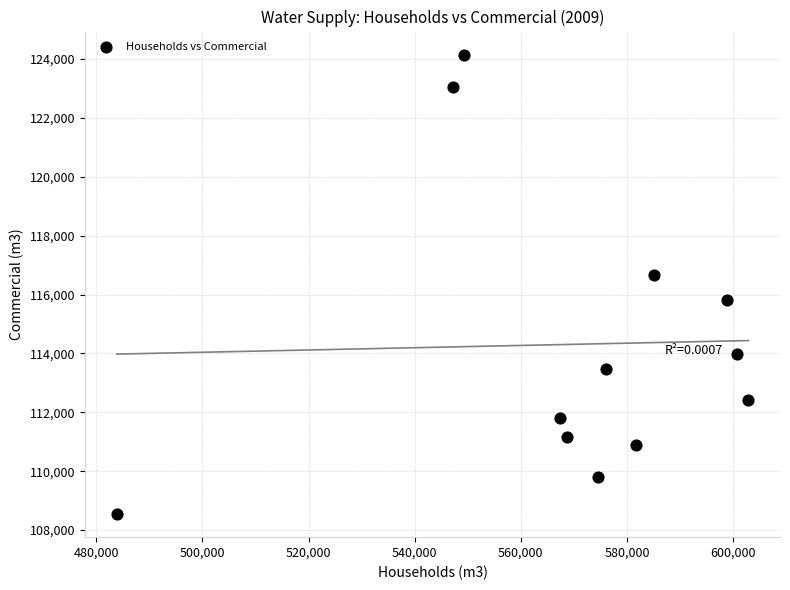

What is the average Y value?

114310.9